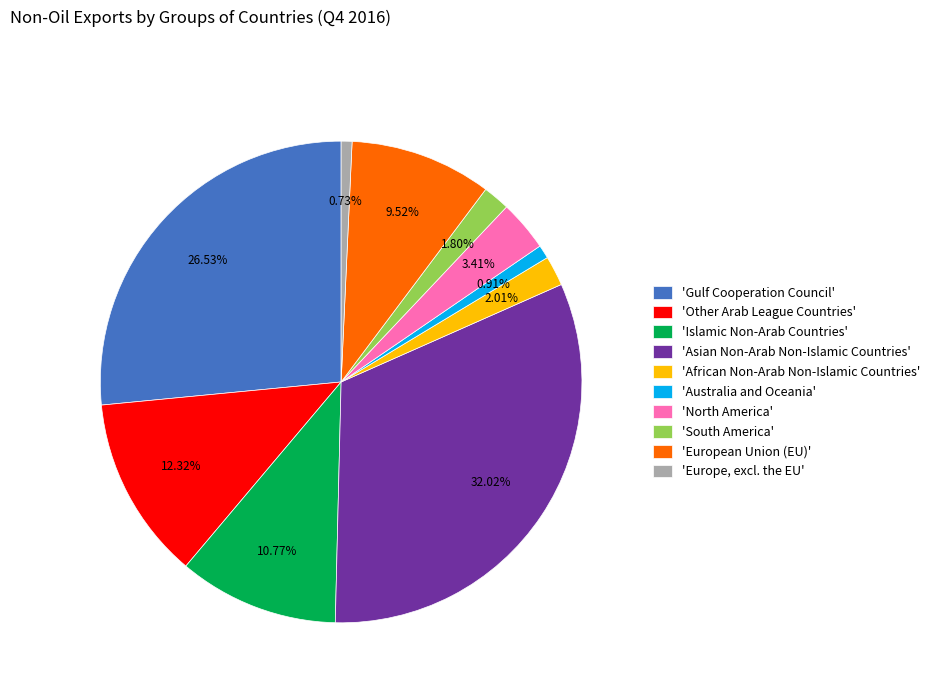

Rank the categories by value from highest to lowest.

'Asian Non-Arab Non-Islamic Countries', 'Gulf Cooperation Council', 'Other Arab League Countries', 'Islamic Non-Arab Countries', 'European Union (EU)', 'North America', 'African Non-Arab Non-Islamic Countries', 'South America', 'Australia and Oceania', 'Europe, excl. the EU'